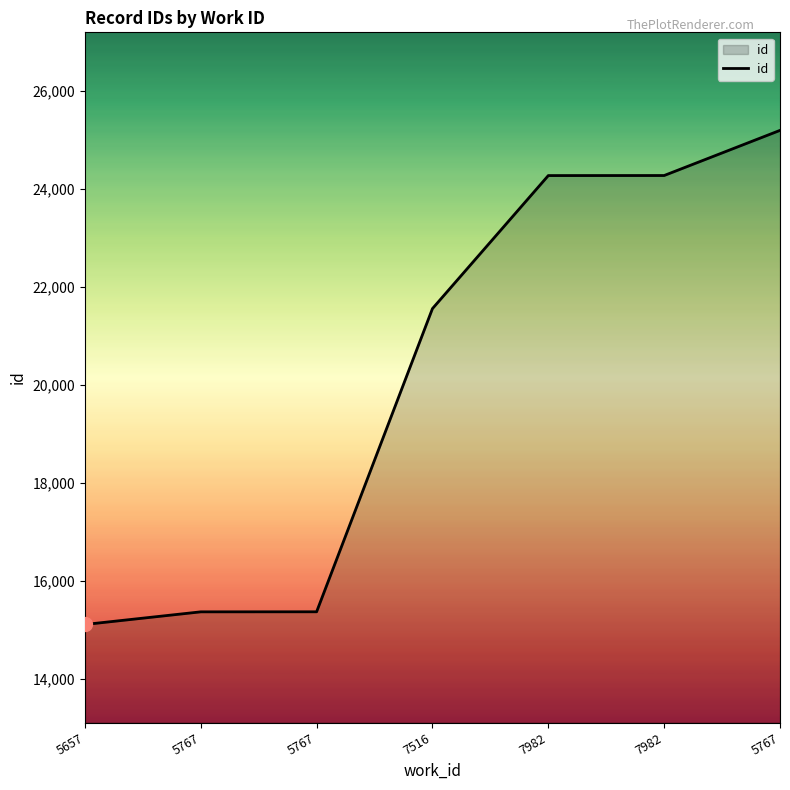

How many categories are shown in the chart?

7